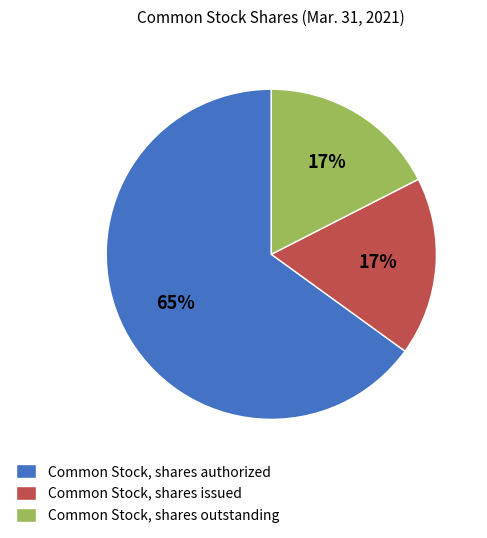

Is there a majority slice in this chart?

Yes